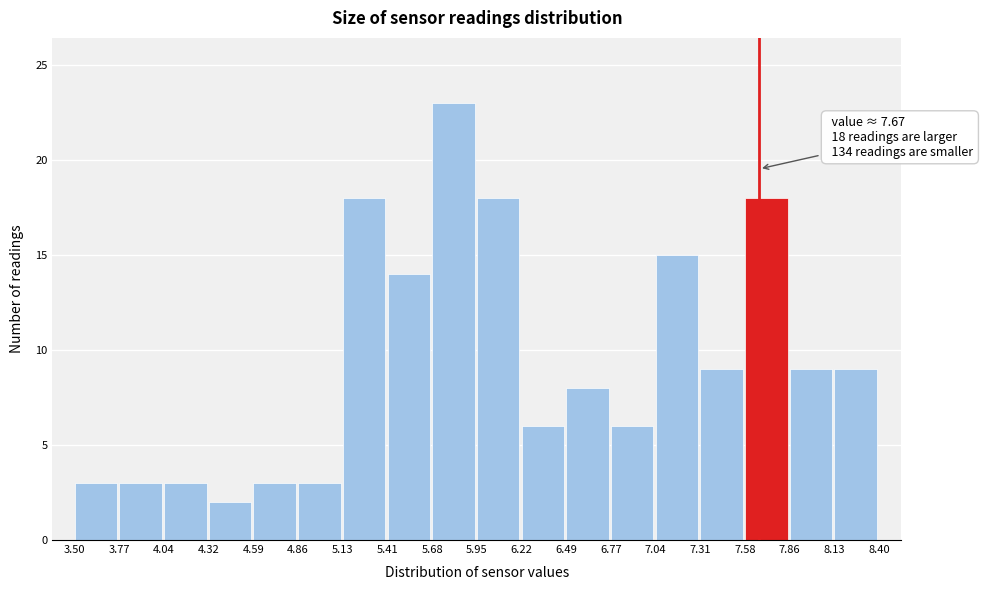

Which range on the x-axis has the tallest bar?

5.68 to 5.95